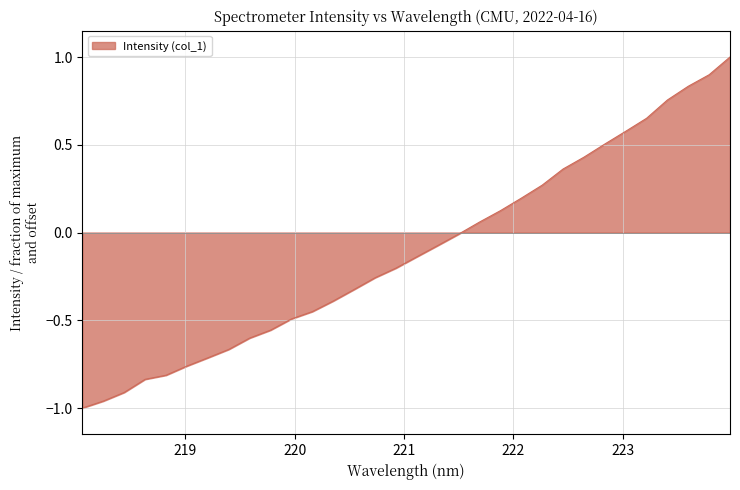

What is the greatest value displayed?

1.0